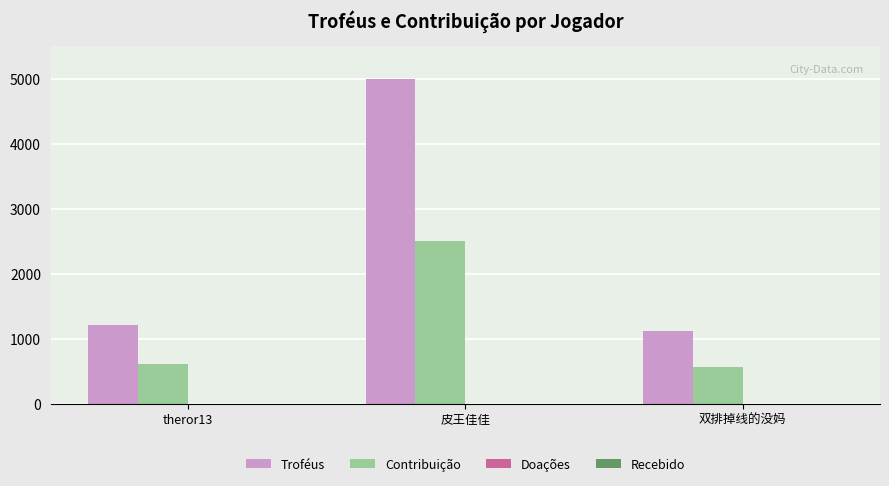

What is the label of the 3rd bar from the left?

双排掉线的没妈